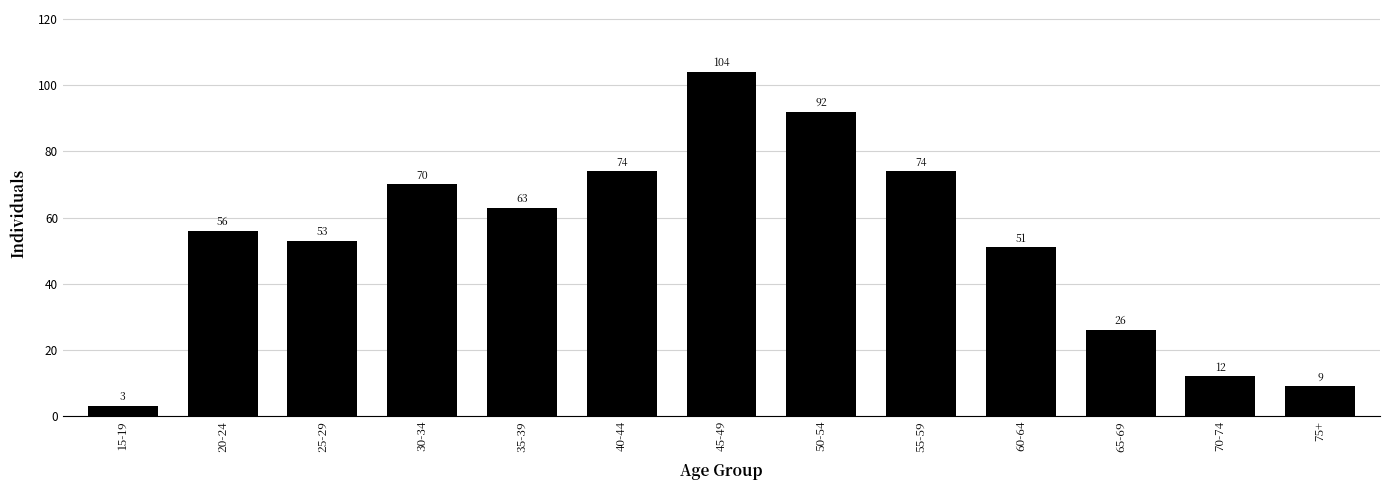

Reading left to right, what are all the values shown in this chart?

3	56	53	70	63	74	104	92	74	51	26	12	9